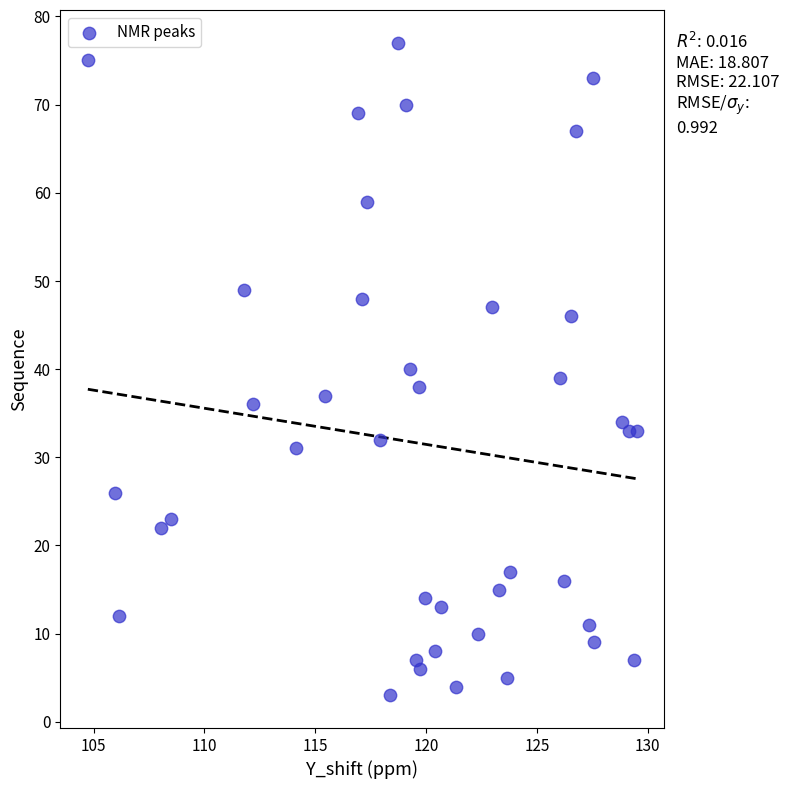

What is the range of Y values (max minus min)?

74